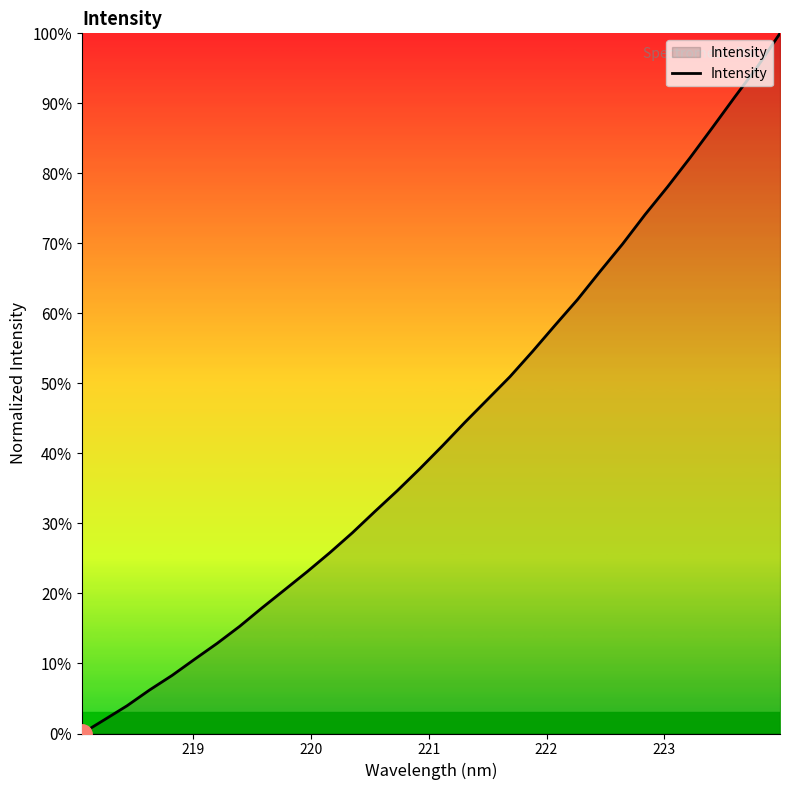

What is the difference between the maximum and minimum values?

100.0